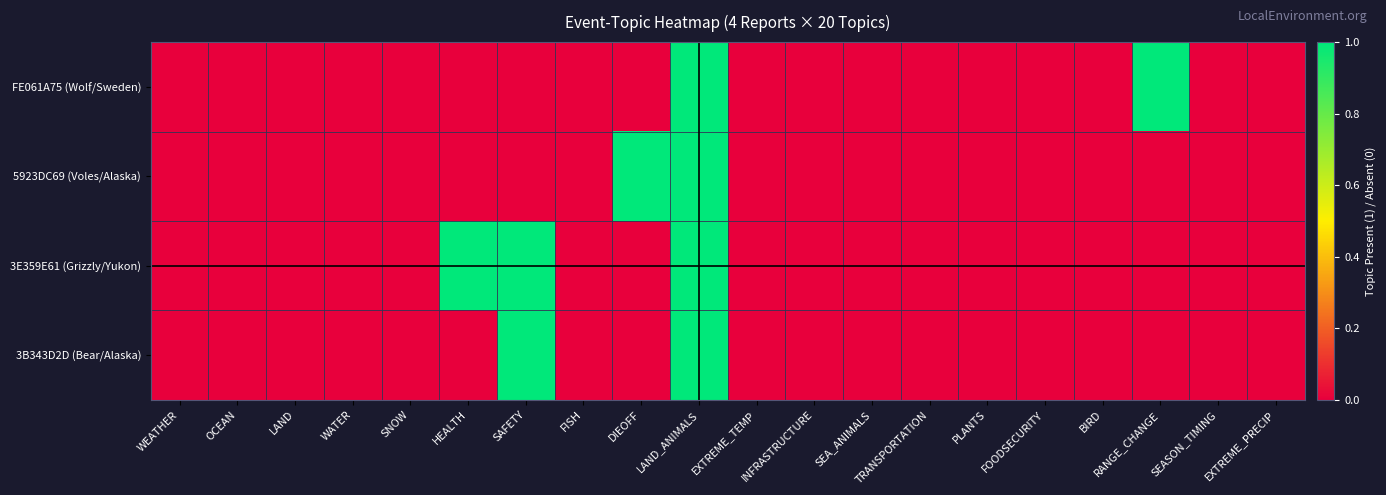

Reading left to right, transcribe all the data shown in this chart.

FE061A75 (Wolf/Sweden): WEATHER=0	OCEAN=0	LAND=0	WATER=0	SNOW=0	HEALTH=0	SAFETY=0	FISH=0	DIEOFF=0	LAND_ANIMALS=1	EXTREME_TEMP=0	INFRASTRUCTURE=0	SEA_ANIMALS=0	TRANSPORTATION=0	PLANTS=0	FOODSECURITY=0	BIRD=0	RANGE_CHANGE=1	SEASON_TIMING=0	EXTREME_PRECIP=0
5923DC69 (Voles/Alaska): WEATHER=0	OCEAN=0	LAND=0	WATER=0	SNOW=0	HEALTH=0	SAFETY=0	FISH=0	DIEOFF=1	LAND_ANIMALS=1	EXTREME_TEMP=0	INFRASTRUCTURE=0	SEA_ANIMALS=0	TRANSPORTATION=0	PLANTS=0	FOODSECURITY=0	BIRD=0	RANGE_CHANGE=0	SEASON_TIMING=0	EXTREME_PRECIP=0
3E359E61 (Grizzly/Yukon): WEATHER=0	OCEAN=0	LAND=0	WATER=0	SNOW=0	HEALTH=1	SAFETY=1	FISH=0	DIEOFF=0	LAND_ANIMALS=1	EXTREME_TEMP=0	INFRASTRUCTURE=0	SEA_ANIMALS=0	TRANSPORTATION=0	PLANTS=0	FOODSECURITY=0	BIRD=0	RANGE_CHANGE=0	SEASON_TIMING=0	EXTREME_PRECIP=0
3B343D2D (Bear/Alaska): WEATHER=0	OCEAN=0	LAND=0	WATER=0	SNOW=0	HEALTH=0	SAFETY=1	FISH=0	DIEOFF=0	LAND_ANIMALS=1	EXTREME_TEMP=0	INFRASTRUCTURE=0	SEA_ANIMALS=0	TRANSPORTATION=0	PLANTS=0	FOODSECURITY=0	BIRD=0	RANGE_CHANGE=0	SEASON_TIMING=0	EXTREME_PRECIP=0